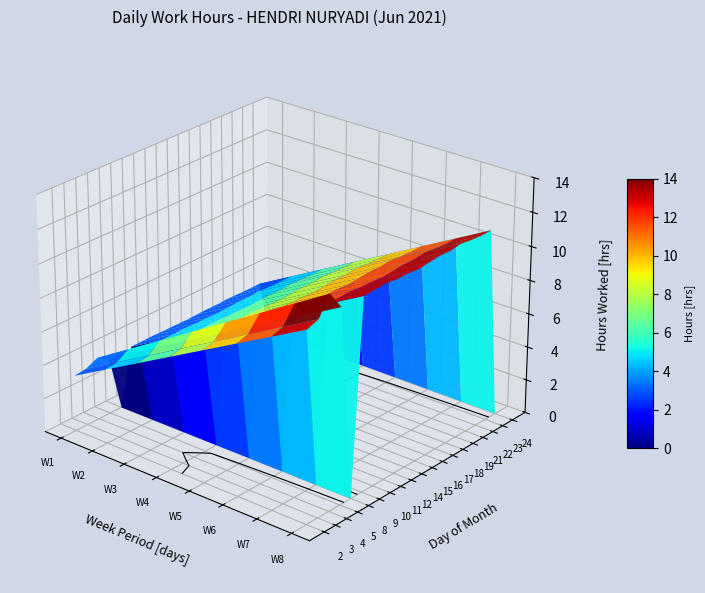

At which label is 21 closest to 11?

7